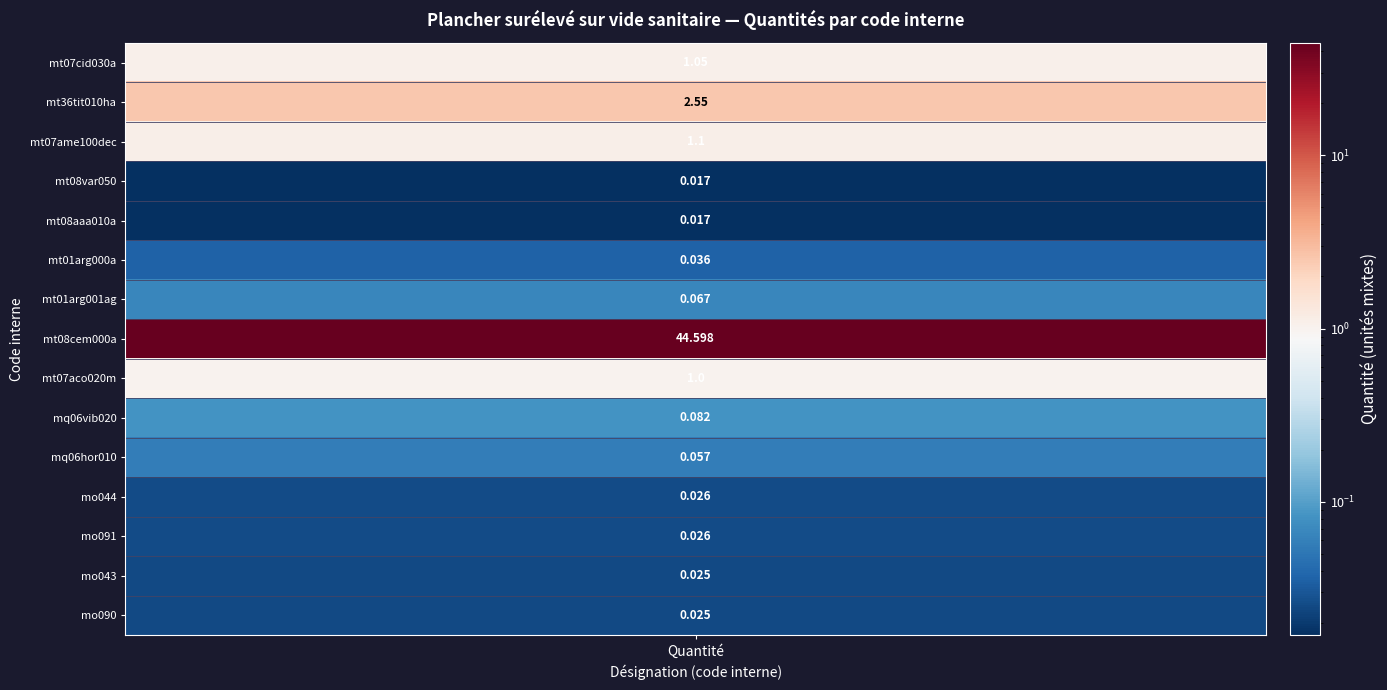

What is the difference between the second highest and minimum values?

2.5